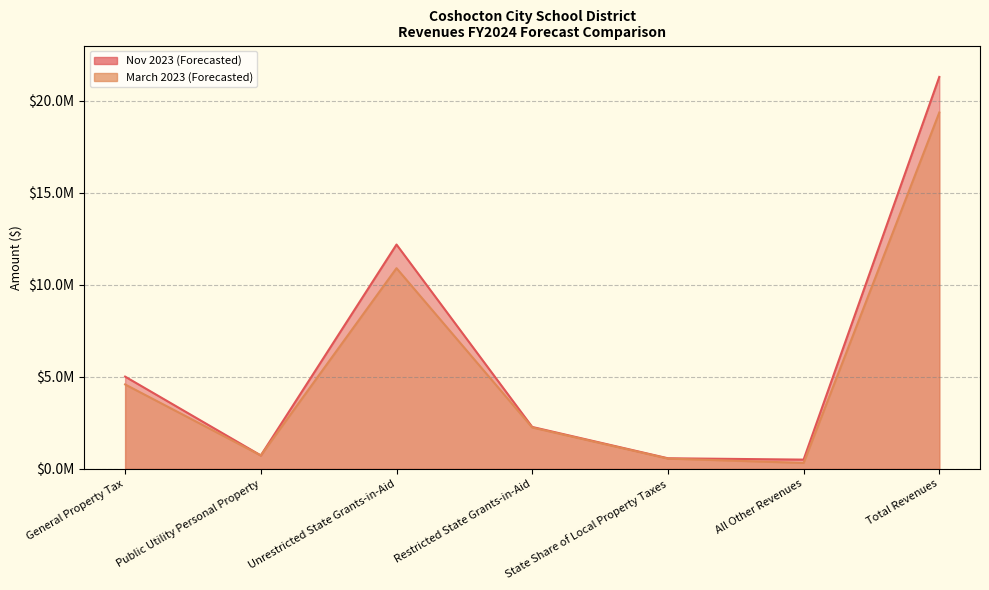

What is the difference between the maximum and second lowest values in the Nov 2023 (Forecasted) series?

20717128.2